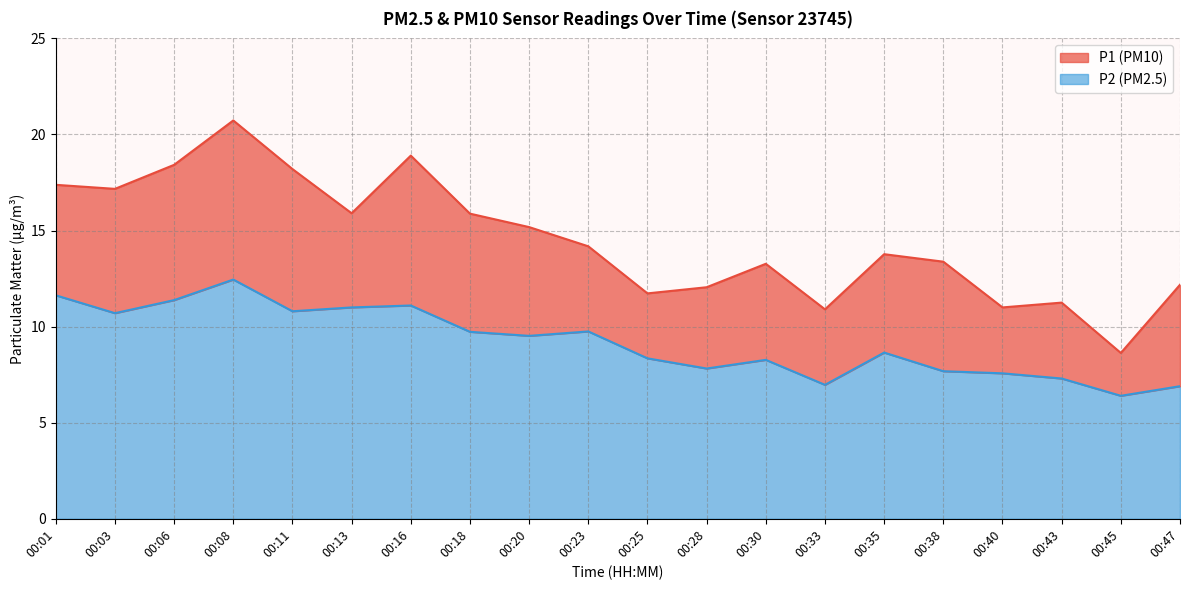

Does the chart display data point markers on the line(s)?

No